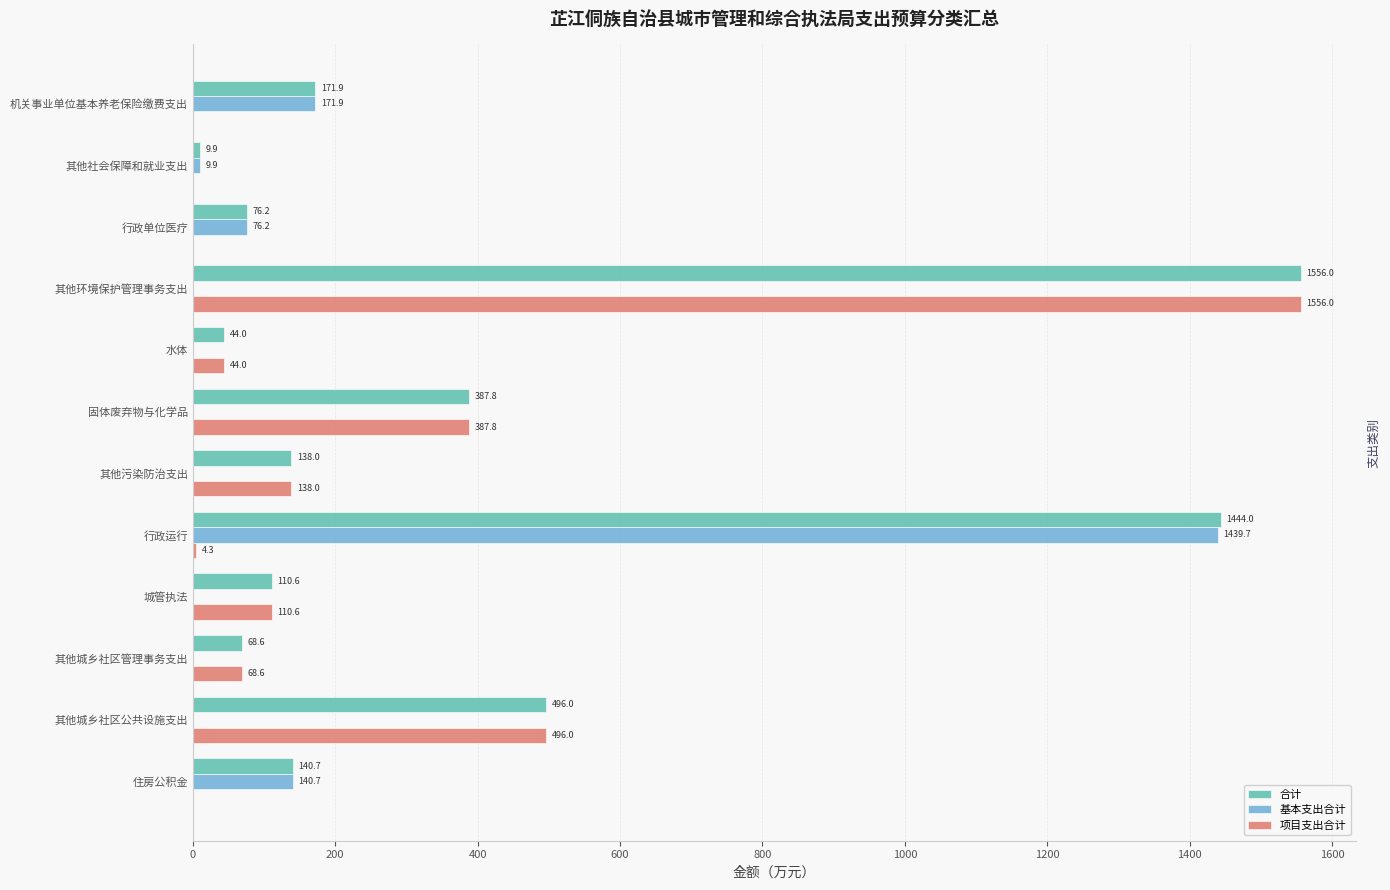

What is the sum of the 合计 values at 其他城乡社区管理事务支出 and 住房公积金?

209.3